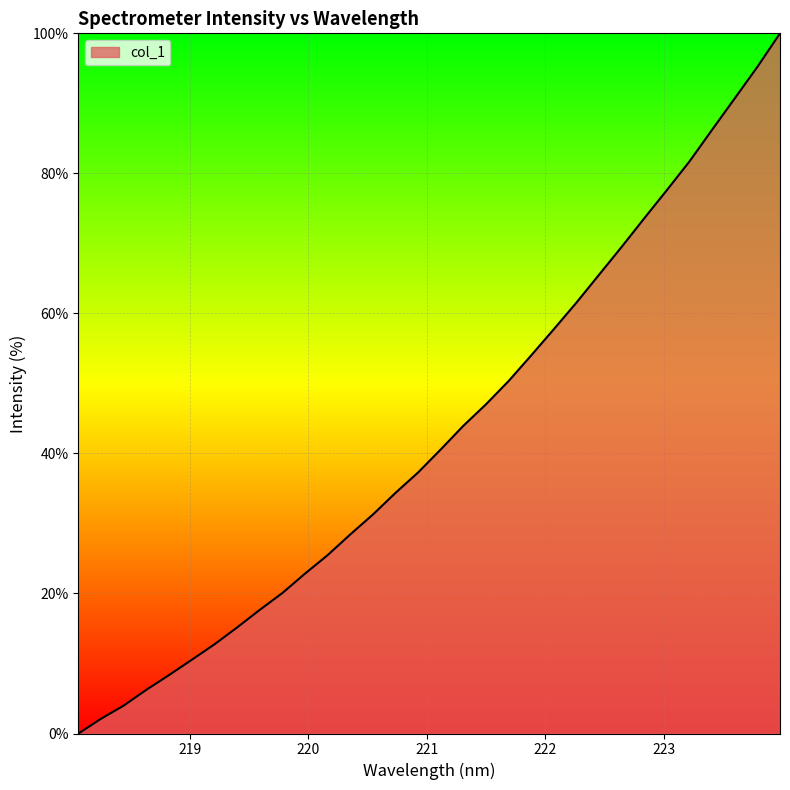

How many series are shown in this chart?

1